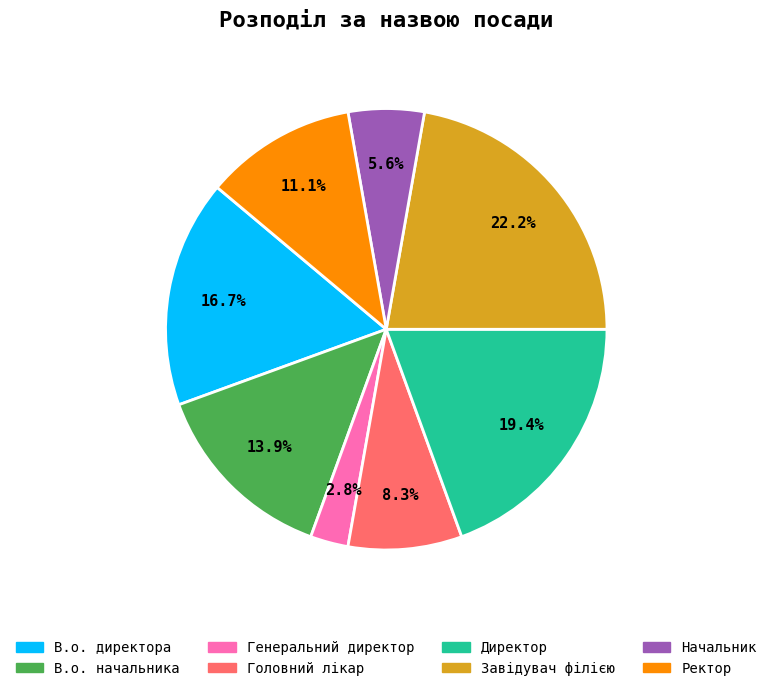

Is it true that Начальник is 20% of the pie?

False